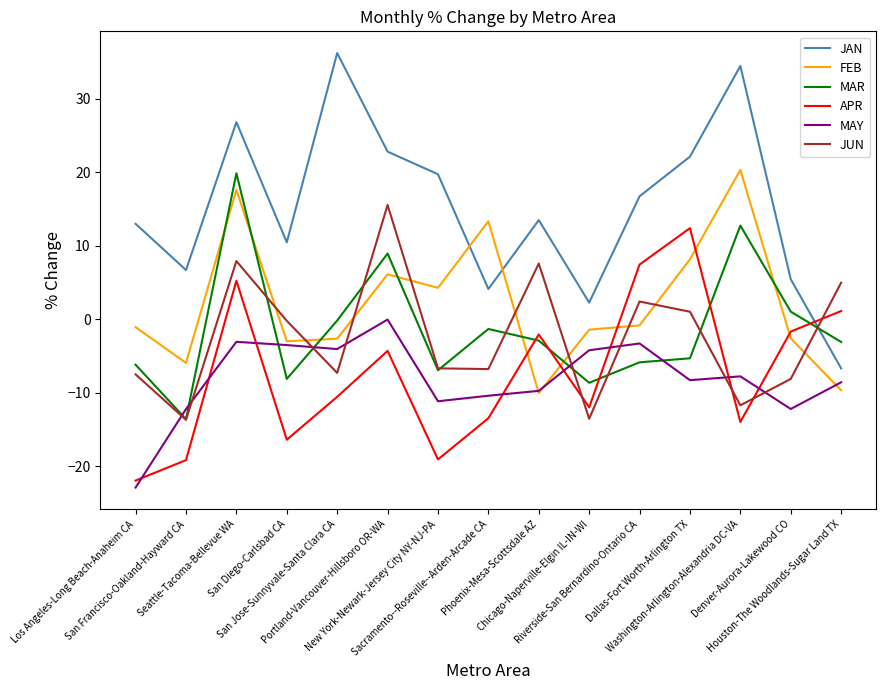

Which series has the largest range (max minus min)?

JAN